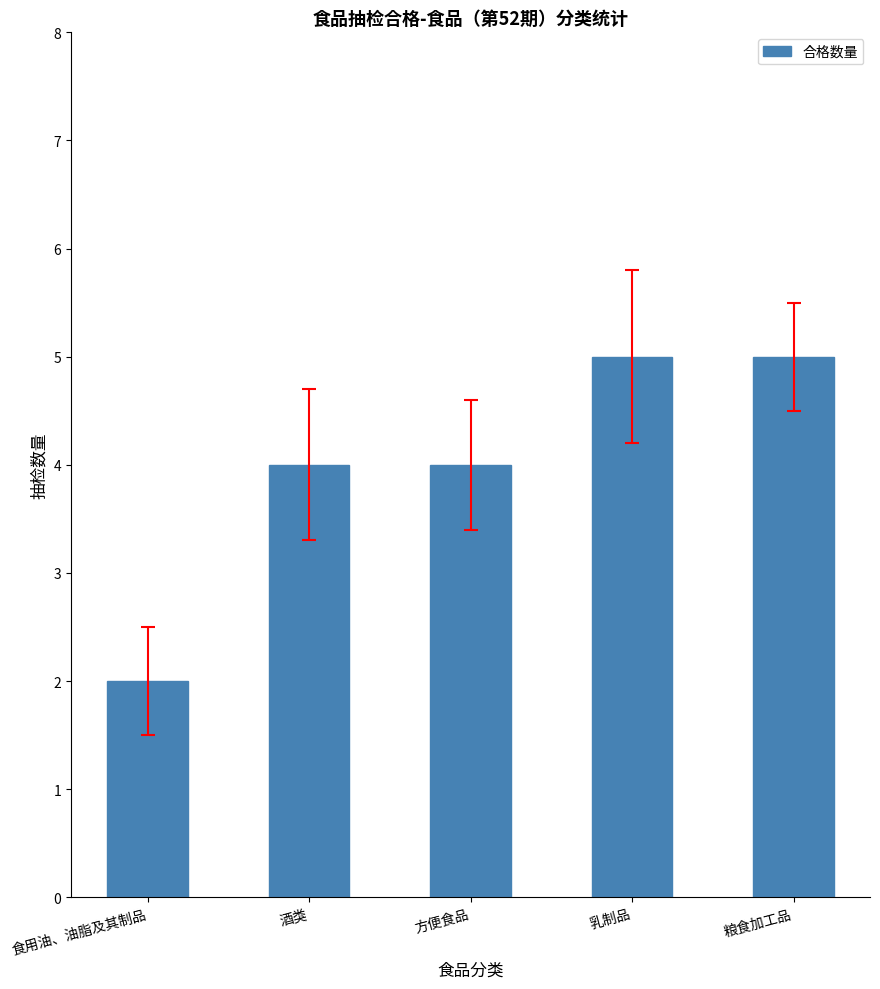

How many categories are shown in the chart?

5